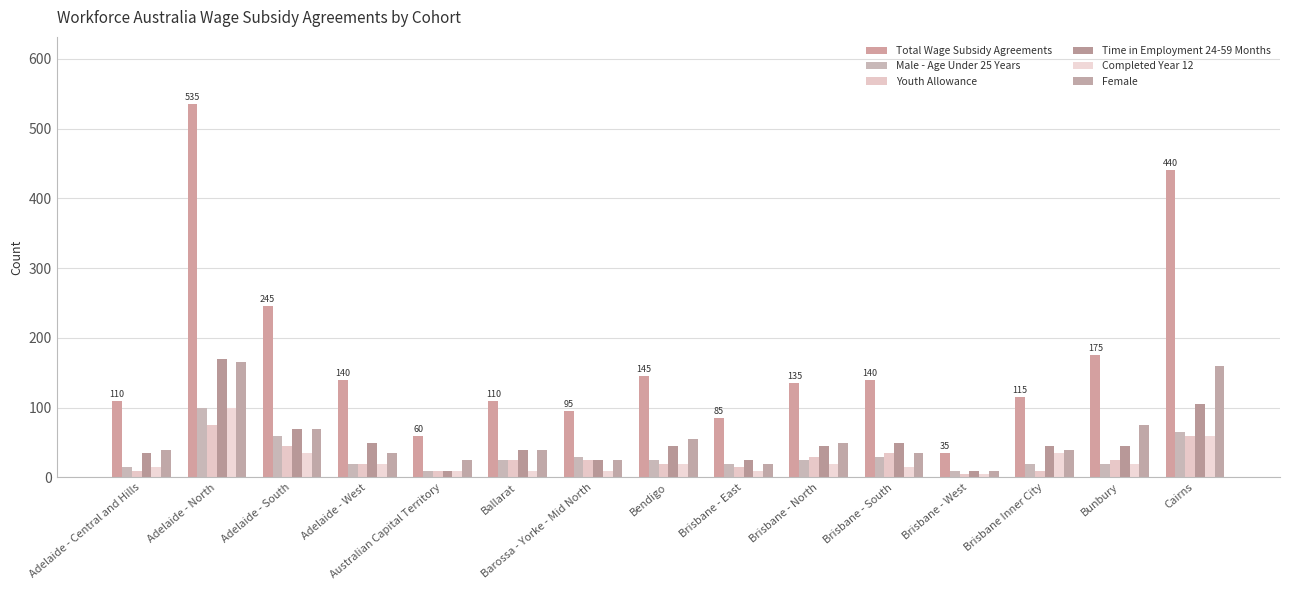

What is the difference between the highest and lowest values at Brisbane - West?

30